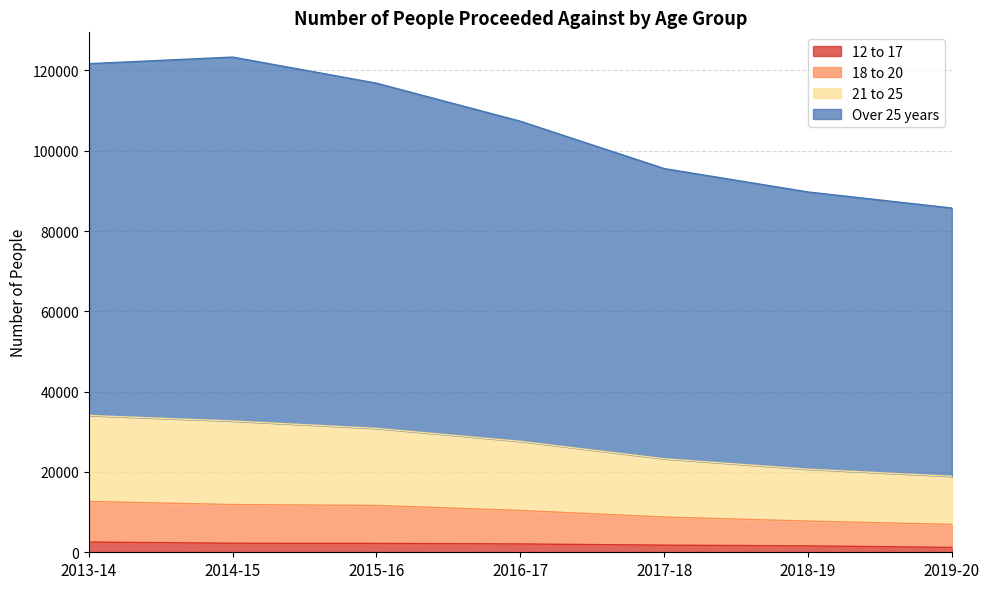

Reading right to left, extract all data points from this chart.

12 to 17: 2019-20=1208	2018-19=1585	2017-18=1772	2016-17=2072	2015-16=2206	2014-15=2250	2013-14=2538
18 to 20: 2019-20=6940	2018-19=7766	2017-18=8774	2016-17=10412	2015-16=11659	2014-15=11884	2013-14=12657
21 to 25: 2019-20=18926	2018-19=20686	2017-18=23285	2016-17=27624	2015-16=30857	2014-15=32688	2013-14=34067
Over 25 years: 2019-20=85724	2018-19=89725	2017-18=95553	2016-17=107341	2015-16=116823	2014-15=123318	2013-14=121676